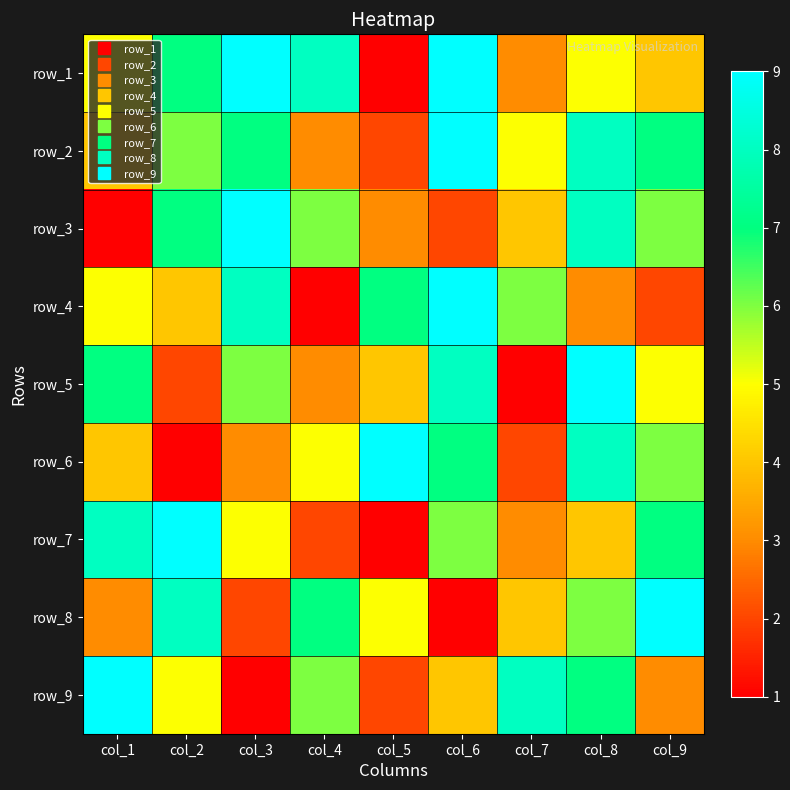

Is it true that row_6 equals 2 at col_3?

False